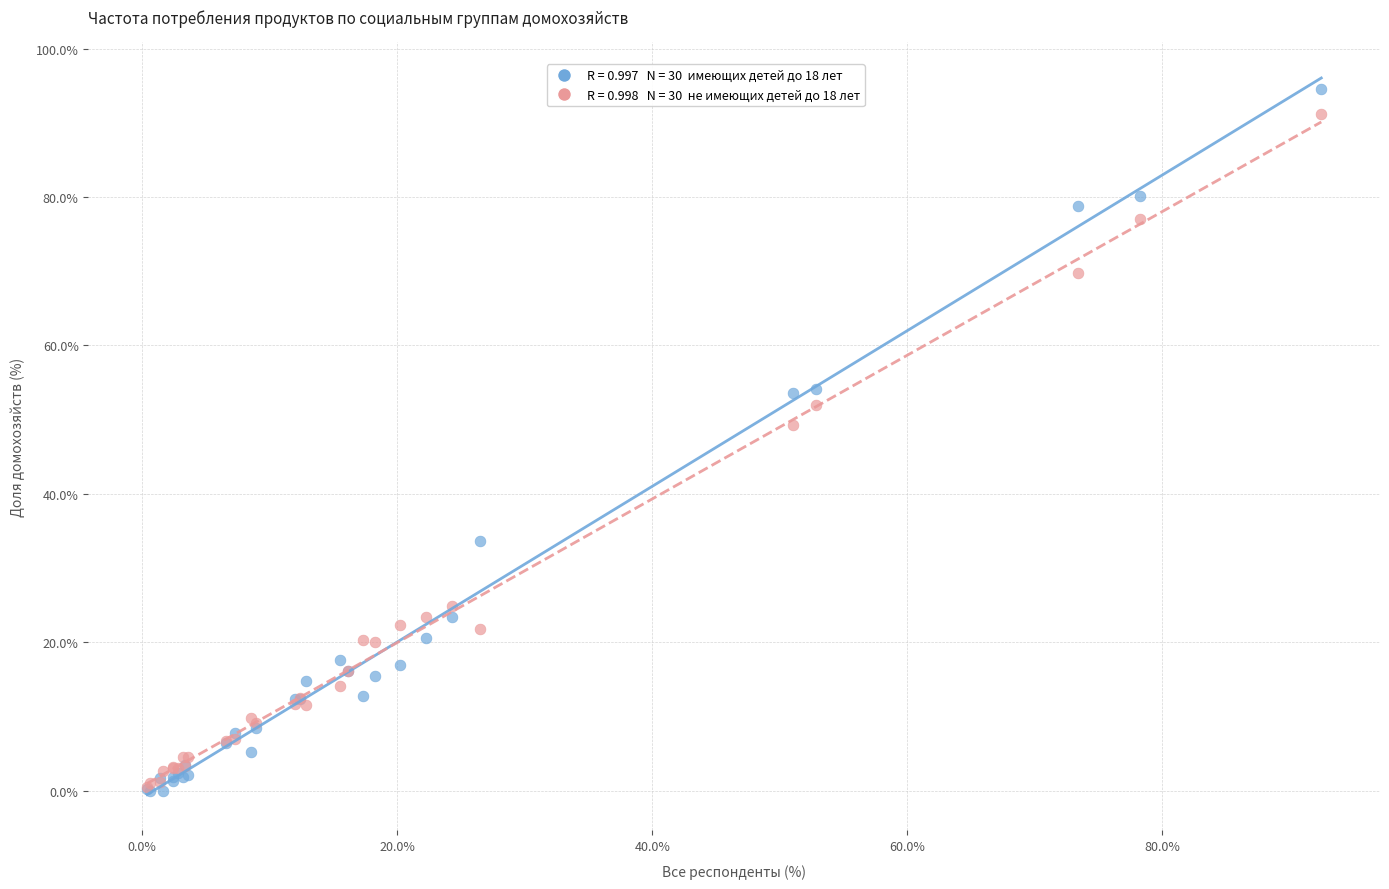

Across all series, what Y value is closest to 47?

49.3